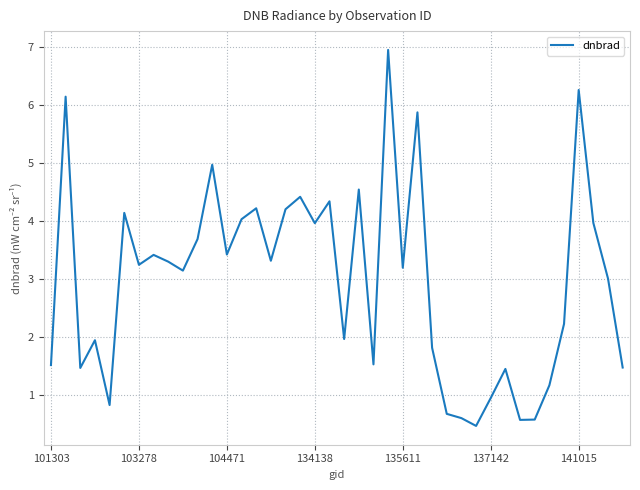

What is the maximum value shown in the chart?

7.0